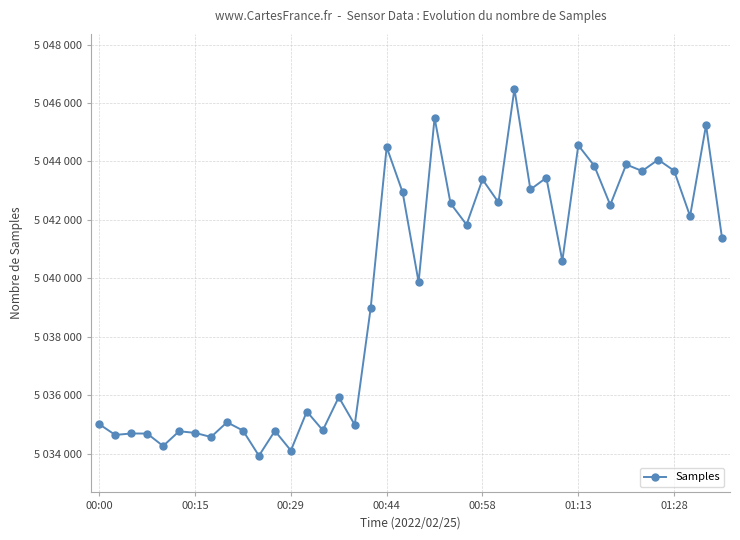

Is this an area chart (filled region under the line)?

No